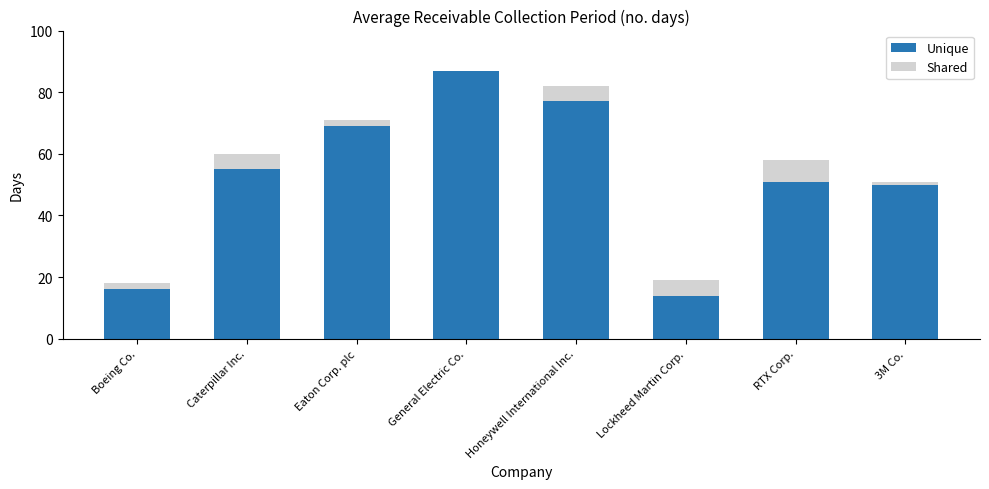

What position from the right is Honeywell International Inc.?

4